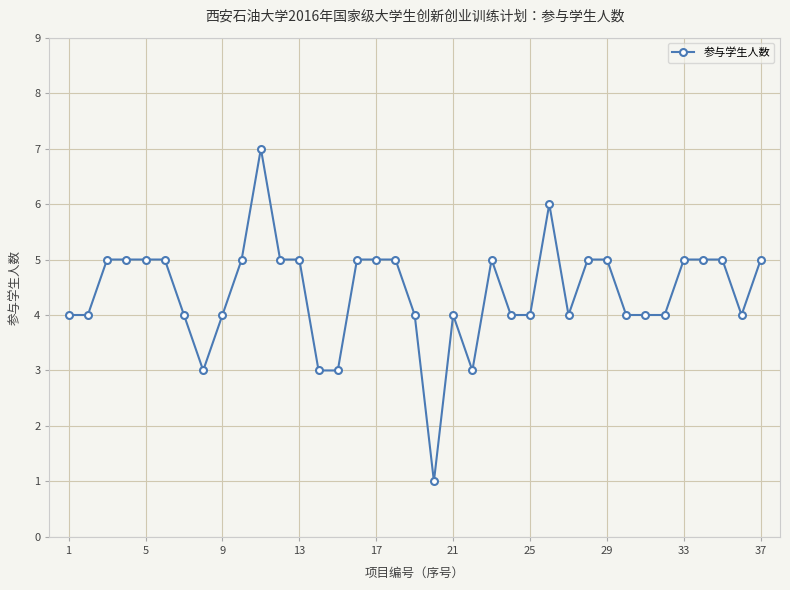

What is the greatest value displayed?

7